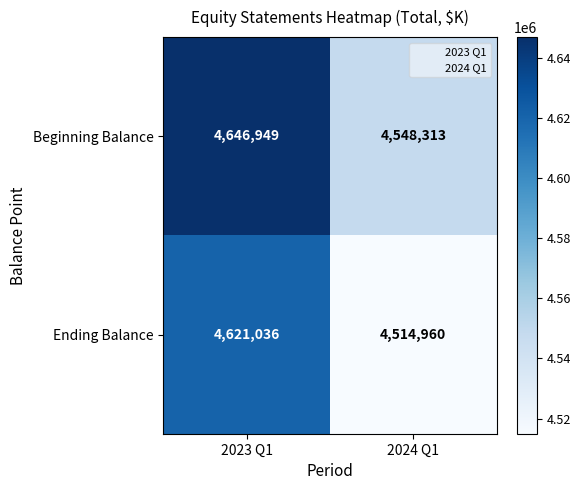

Reading left to right, list all the values displayed in this chart.

Beginning Balance: 4646949	4548313
Ending Balance: 4621036	4514960